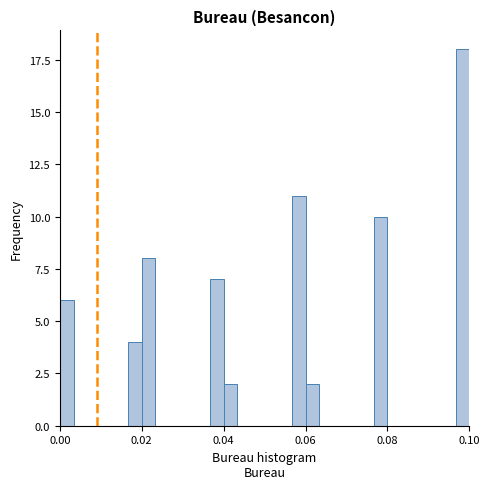

Around what value on the x-axis is the tallest bar? Give the approximate position of its centre, as read against the axis.

0.098